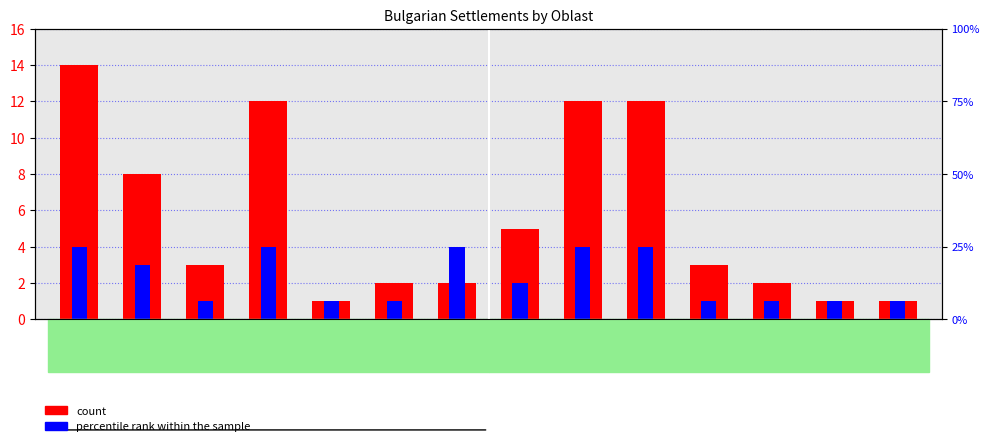

How many groups of bars are there?

14